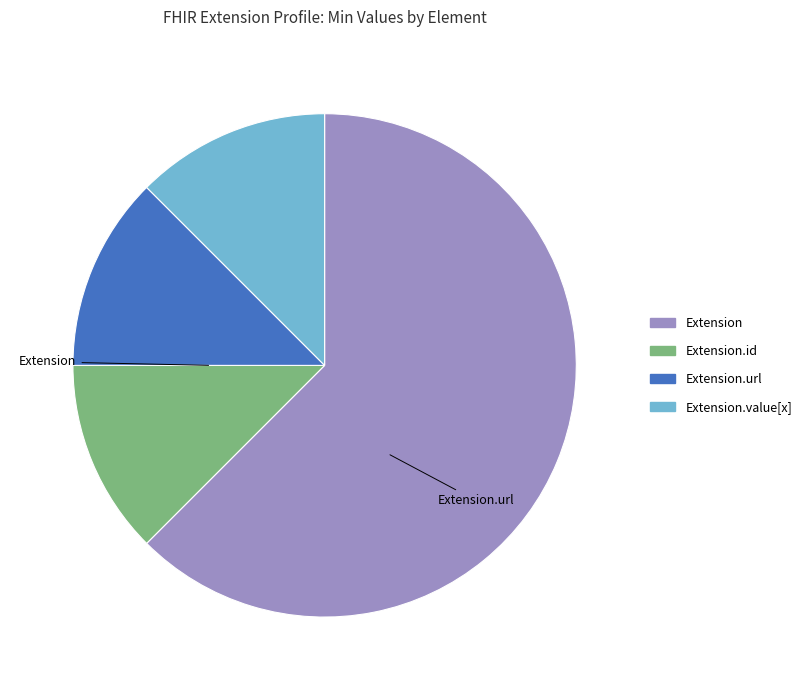

Is there a majority slice in this chart?

Yes